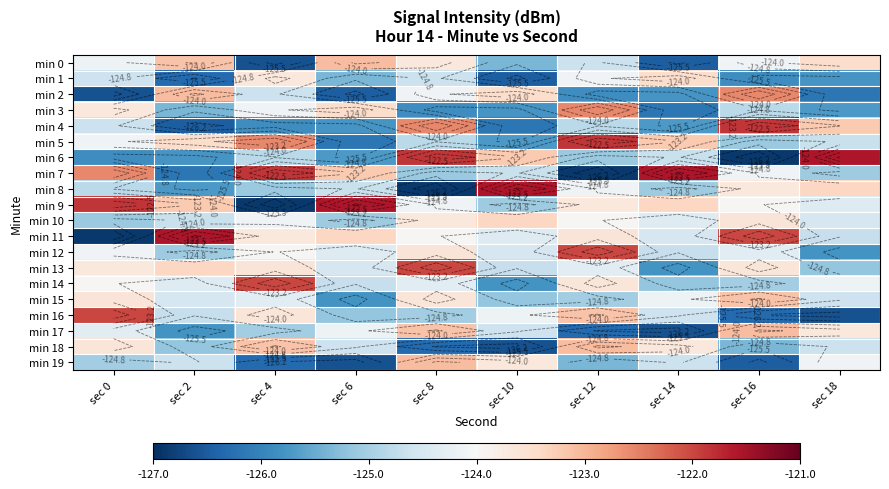

What is the difference between the min 14 values at sec 14 and sec 4?

3.2